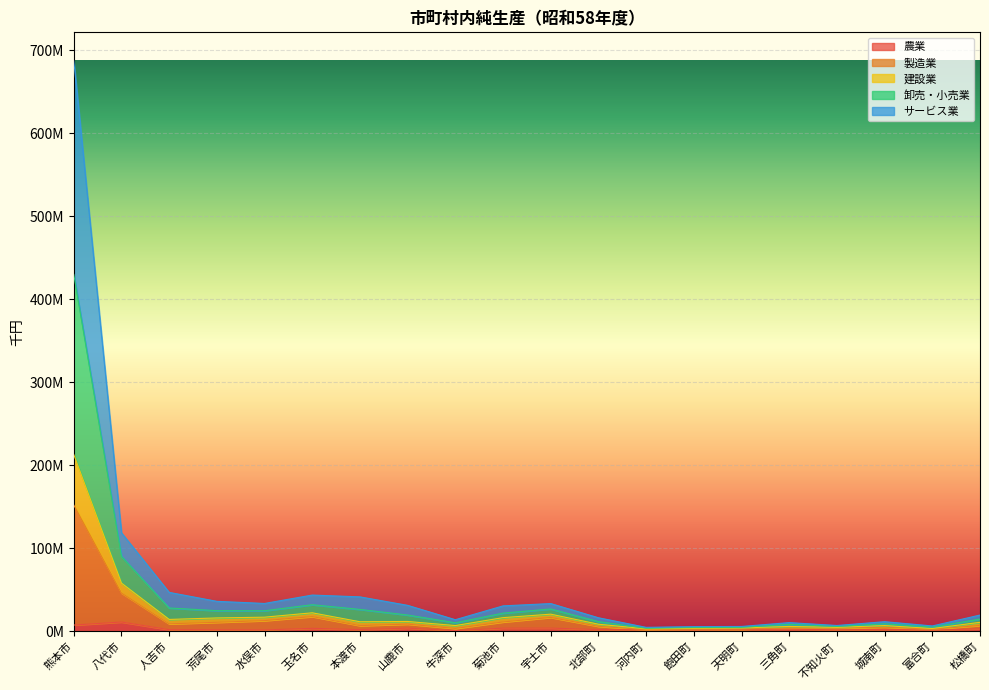

Where does the 農業 series first go above 2045490?

熊本市